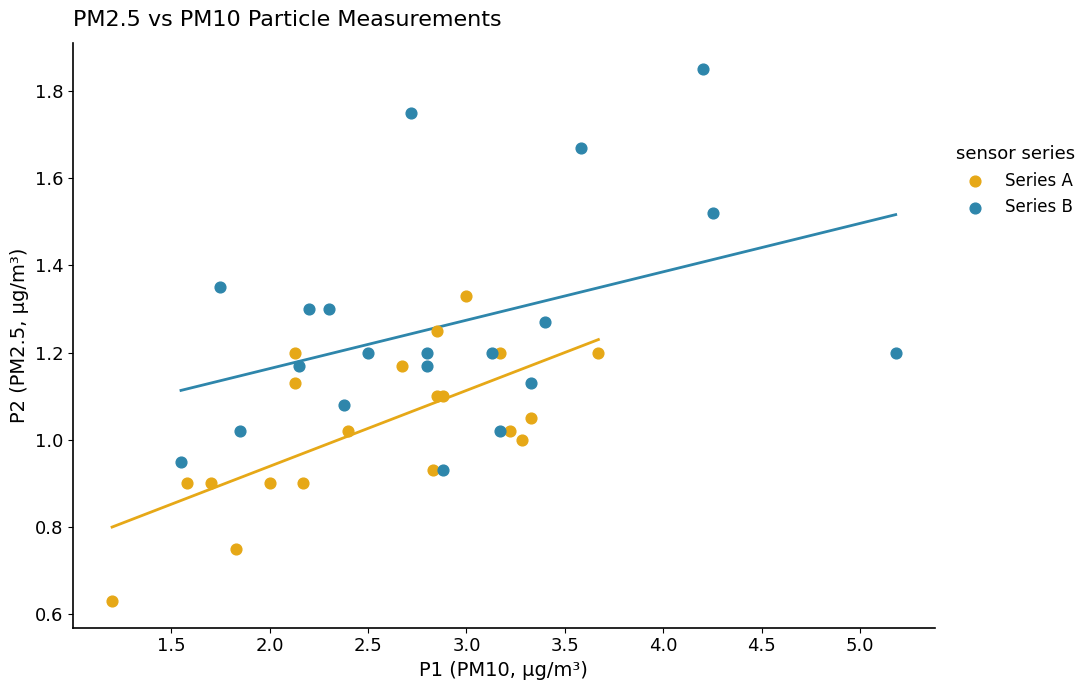

Which series has the widest spread of Y values?

Series B